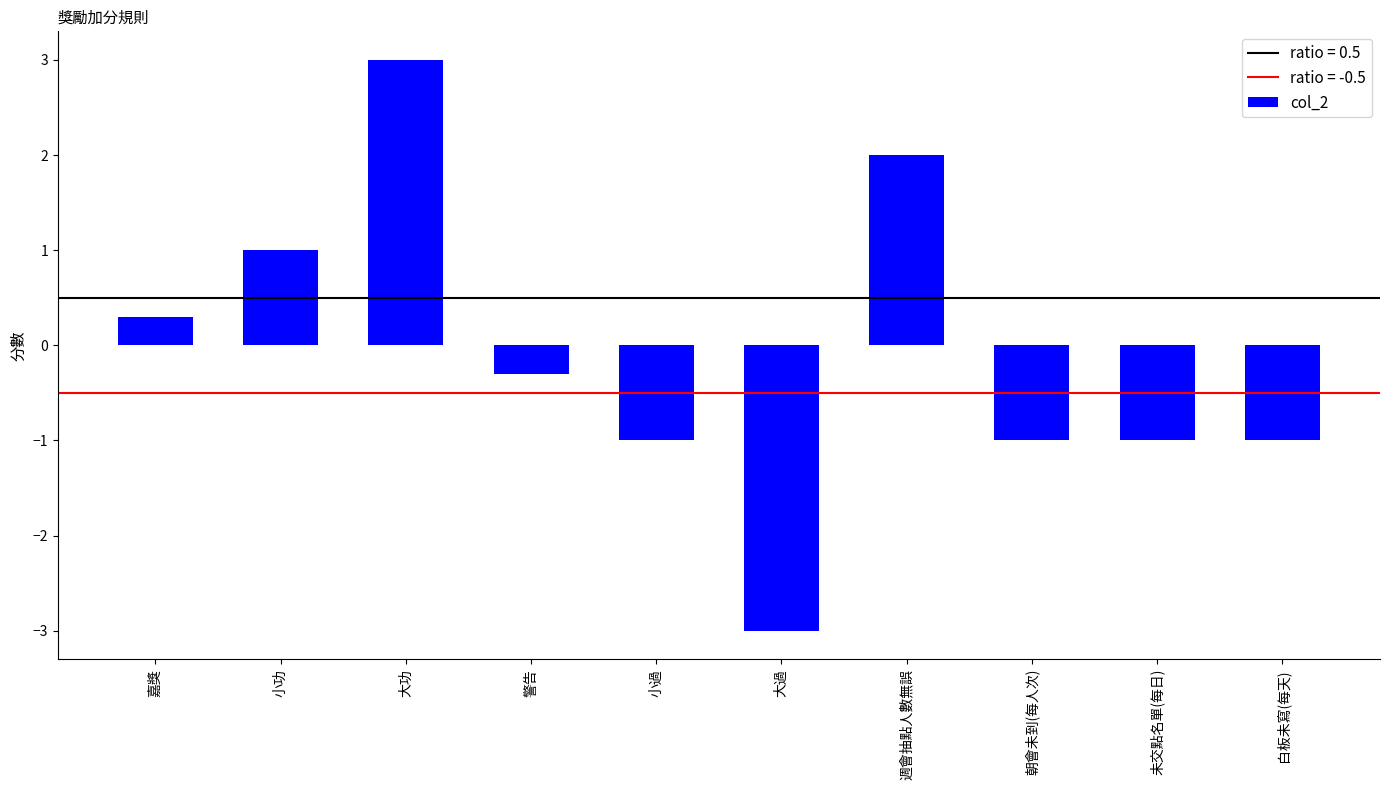

Reading left to right, list all the values displayed in this chart.

嘉獎=0.3	小功=1.0	大功=3.0	警告=-0.3	小過=-1.0	大過=-3.0	週會抽點人數無誤=2.0	朝會未到(每人次)=-1.0	未交點名單(每日)=-1.0	白板未寫(每天)=-1.0